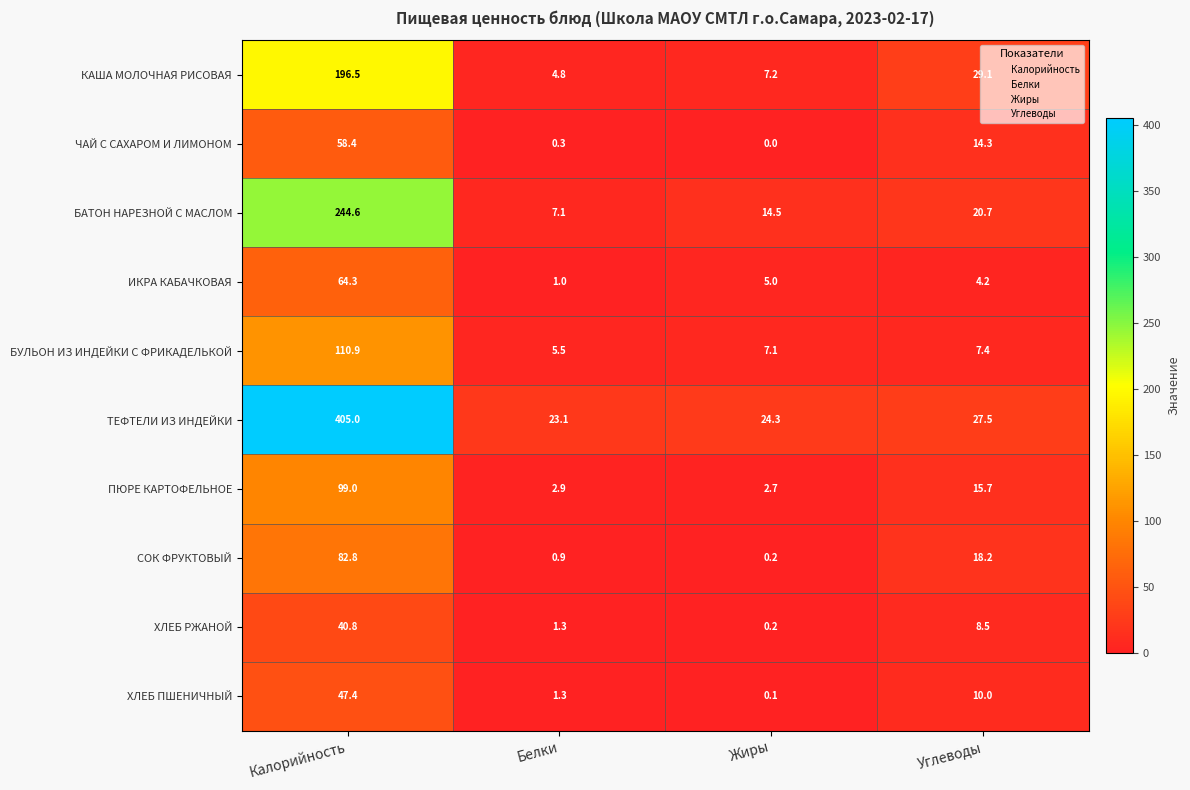

At Углеводы, list the series in order from largest to smallest.

КАША МОЛОЧНАЯ РИСОВАЯ, ТЕФТЕЛИ ИЗ ИНДЕЙКИ, БАТОН НАРЕЗНОЙ С МАСЛОМ, СОК ФРУКТОВЫЙ, ПЮРЕ КАРТОФЕЛЬНОЕ, ЧАЙ С САХАРОМ И ЛИМОНОМ, ХЛЕБ ПШЕНИЧНЫЙ, ХЛЕБ РЖАНОЙ, БУЛЬОН ИЗ ИНДЕЙКИ С ФРИКАДЕЛЬКОЙ, ИКРА КАБАЧКОВАЯ